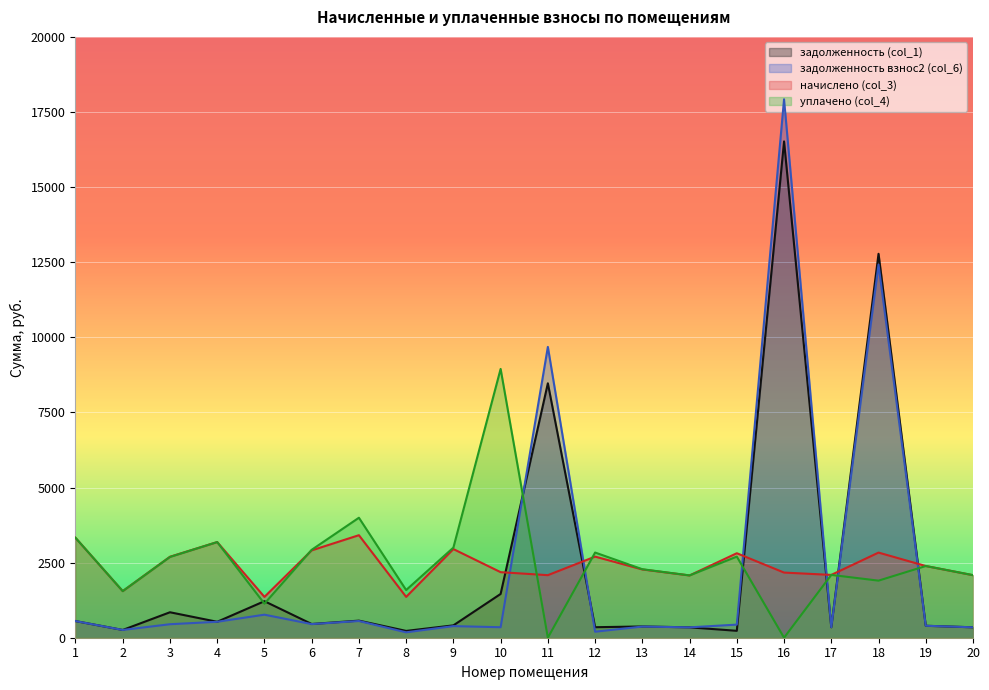

What is the value of the задолженность взнос2 (col_6) point at the 8th from the left?

179.5